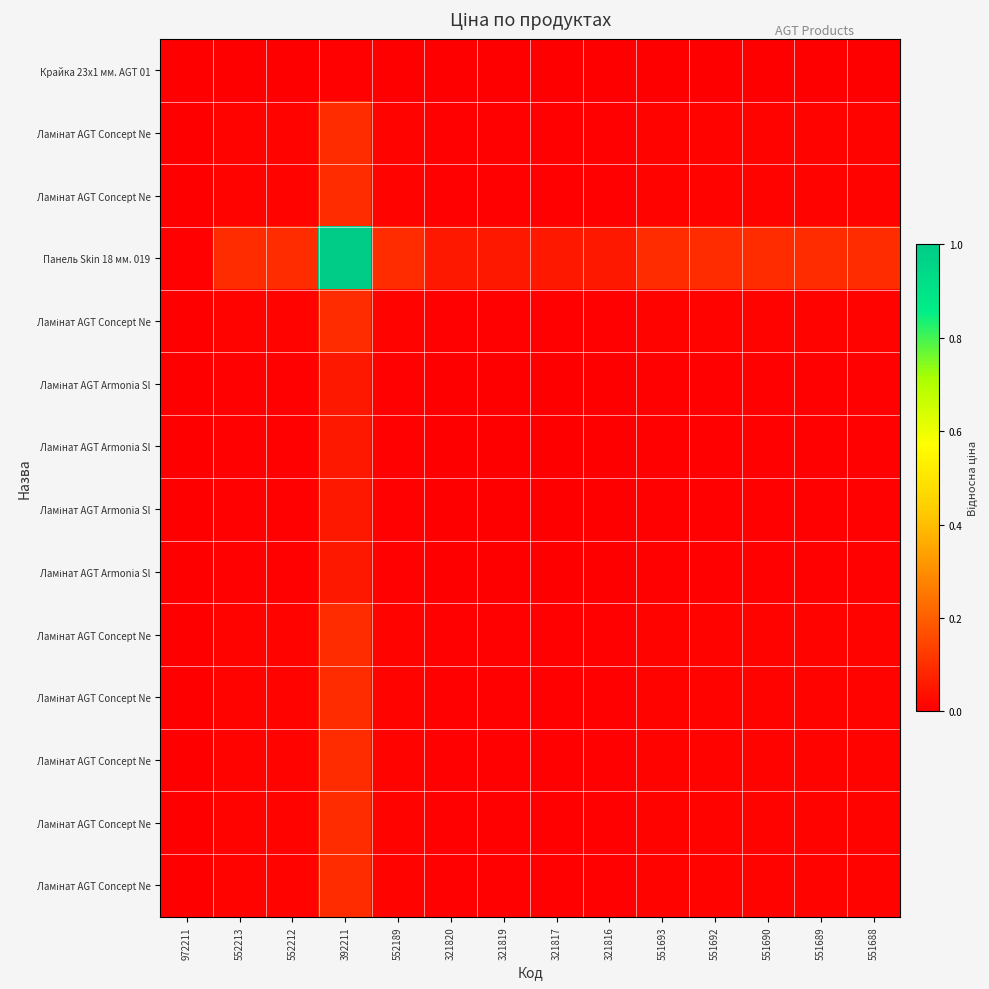

At how many categories does at least one series exceed 0?

14